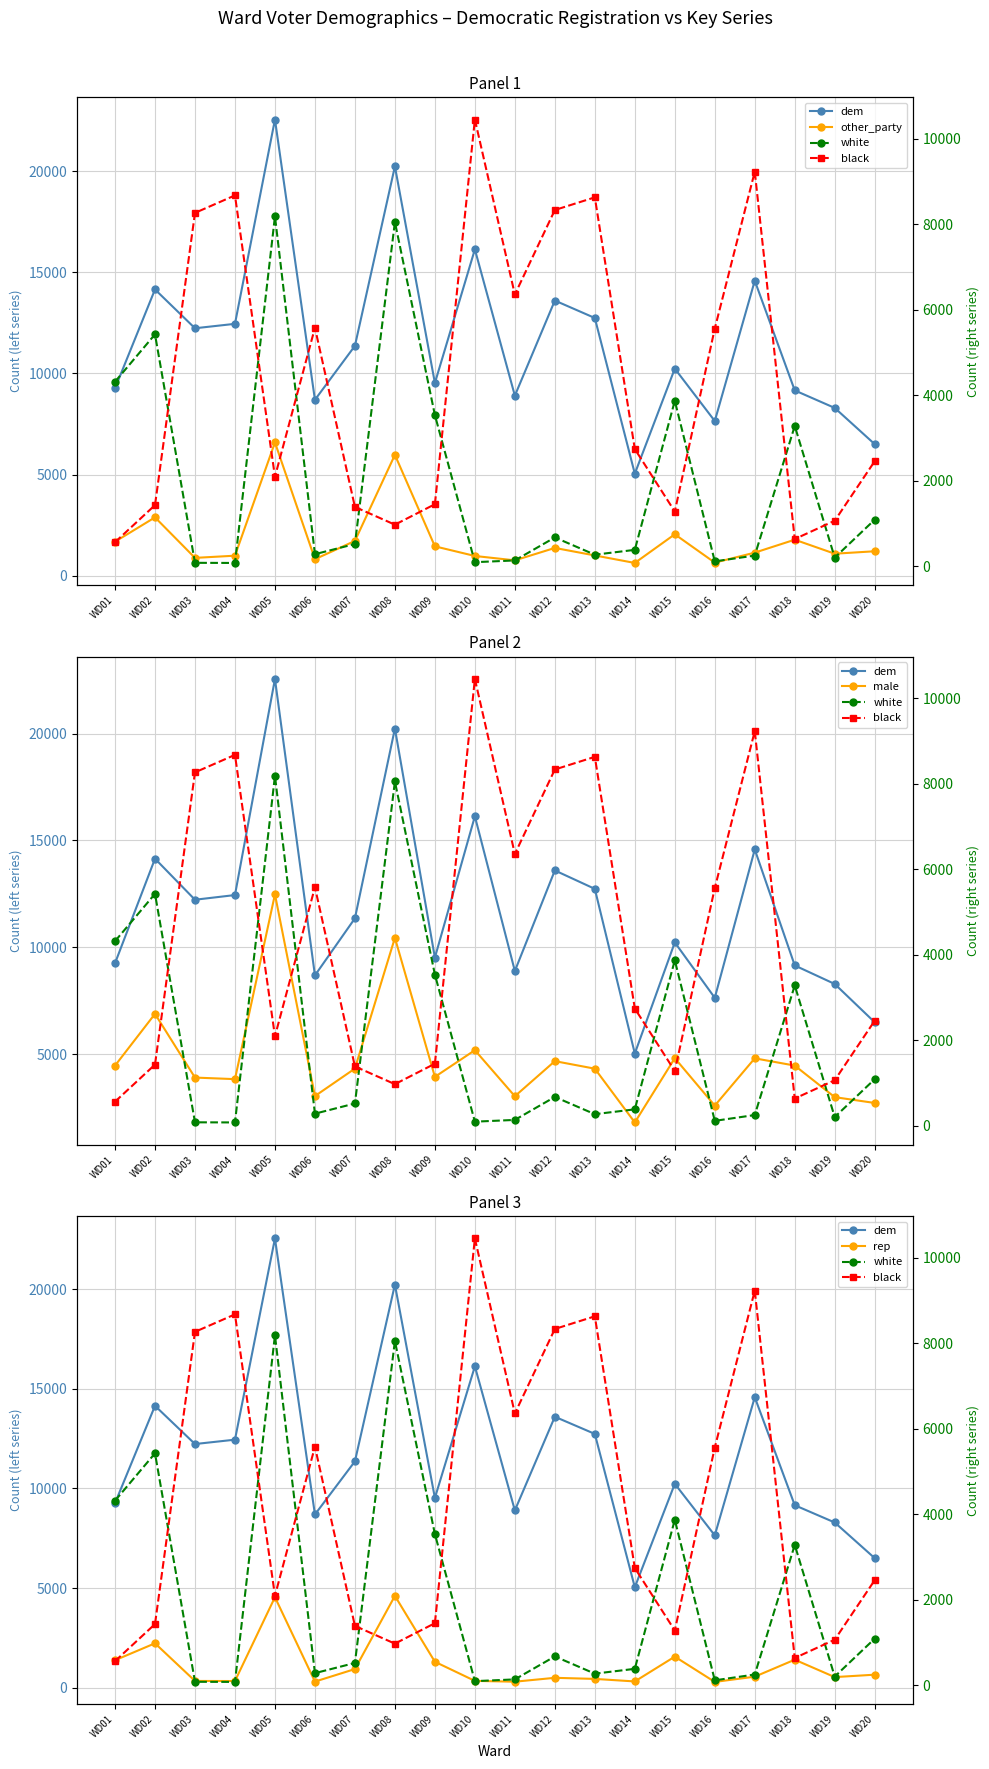

Reading right to left, list all the values displayed in this chart.

dem: WD20=6501	WD19=8292	WD18=9158	WD17=14580	WD16=7645	WD15=10235	WD14=5041	WD13=12738	WD12=13600	WD11=8899	WD10=16130	WD09=9523	WD08=20234	WD07=11361	WD06=8694	WD05=22549	WD04=12449	WD03=12230	WD02=14149	WD01=9261
other_party: WD20=1207	WD19=1086	WD18=1778	WD17=1139	WD16=646	WD15=2046	WD14=629	WD13=1000	WD12=1371	WD11=757	WD10=974	WD09=1450	WD08=5973	WD07=1717	WD06=815	WD05=6588	WD04=988	WD03=880	WD02=2882	WD01=1680
male: WD20=2730	WD19=3002	WD18=4477	WD17=4817	WD16=2607	WD15=4825	WD14=1820	WD13=4333	WD12=4685	WD11=3045	WD10=5197	WD09=3950	WD08=10450	WD07=4338	WD06=3052	WD05=12484	WD04=3844	WD03=3917	WD02=6895	WD01=4475
rep: WD20=652	WD19=531	WD18=1404	WD17=552	WD16=289	WD15=1558	WD14=313	WD13=440	WD12=495	WD11=300	WD10=341	WD09=1300	WD08=4608	WD07=934	WD06=305	WD05=4541	WD04=333	WD03=338	WD02=2227	WD01=1377
white: WD20=1093	WD19=206	WD18=3284	WD17=254	WD16=118	WD15=3872	WD14=387	WD13=274	WD12=677	WD11=140	WD10=99	WD09=3538	WD08=8052	WD07=524	WD06=286	WD05=8184	WD04=81	WD03=84	WD02=5425	WD01=4318
black: WD20=2460	WD19=1068	WD18=640	WD17=9229	WD16=5560	WD15=1283	WD14=2744	WD13=8628	WD12=8332	WD11=6357	WD10=10448	WD09=1454	WD08=976	WD07=1390	WD06=5580	WD05=2096	WD04=8674	WD03=8265	WD02=1433	WD01=566